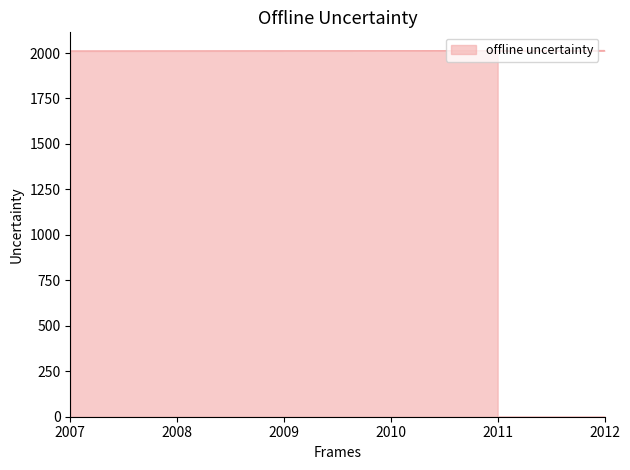

Is it true that the value at 2012 is 2962?

False